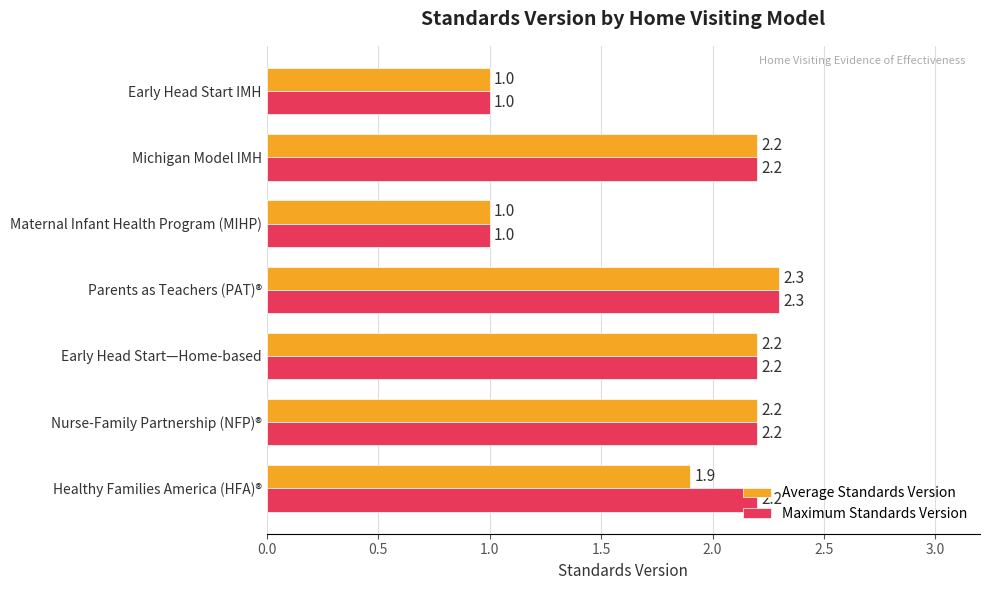

Which series changed the most between Healthy Families America (HFA)® and Maternal Infant Health Program (MIHP)?

Maximum Standards Version